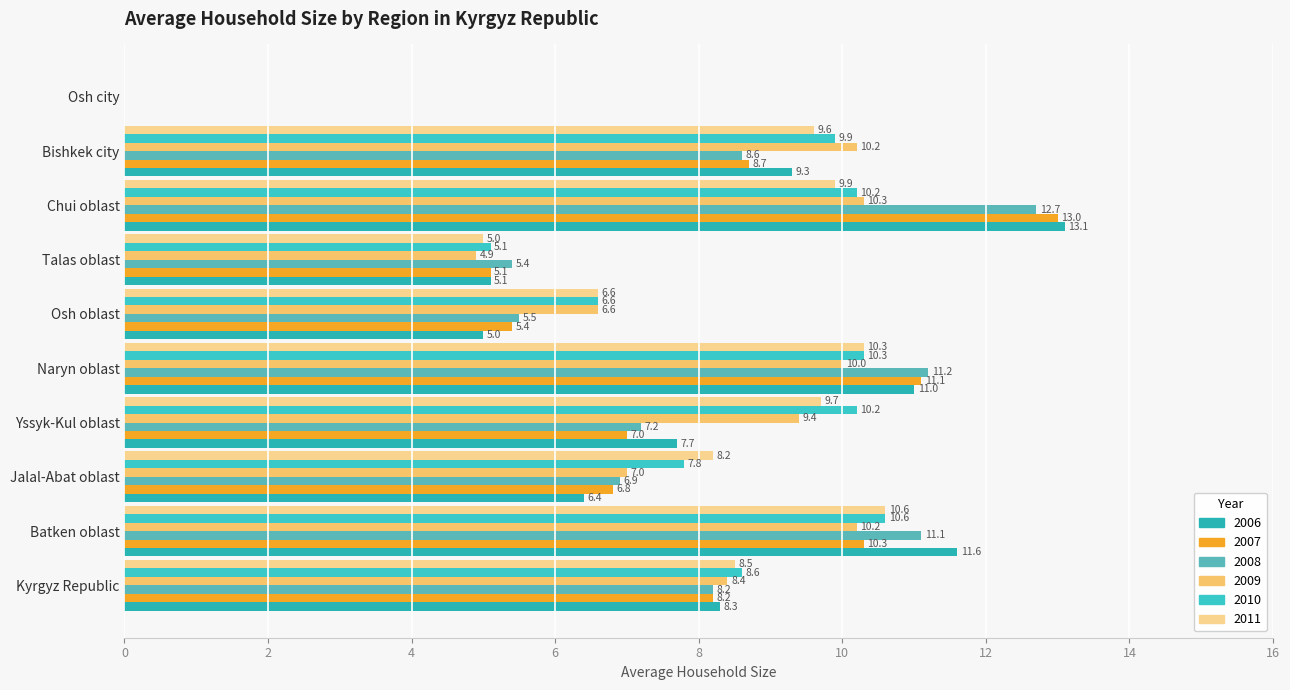

Is the value of 2011 at Yssyk-Kul oblast greater than the value of 2008 at Osh oblast?

Yes